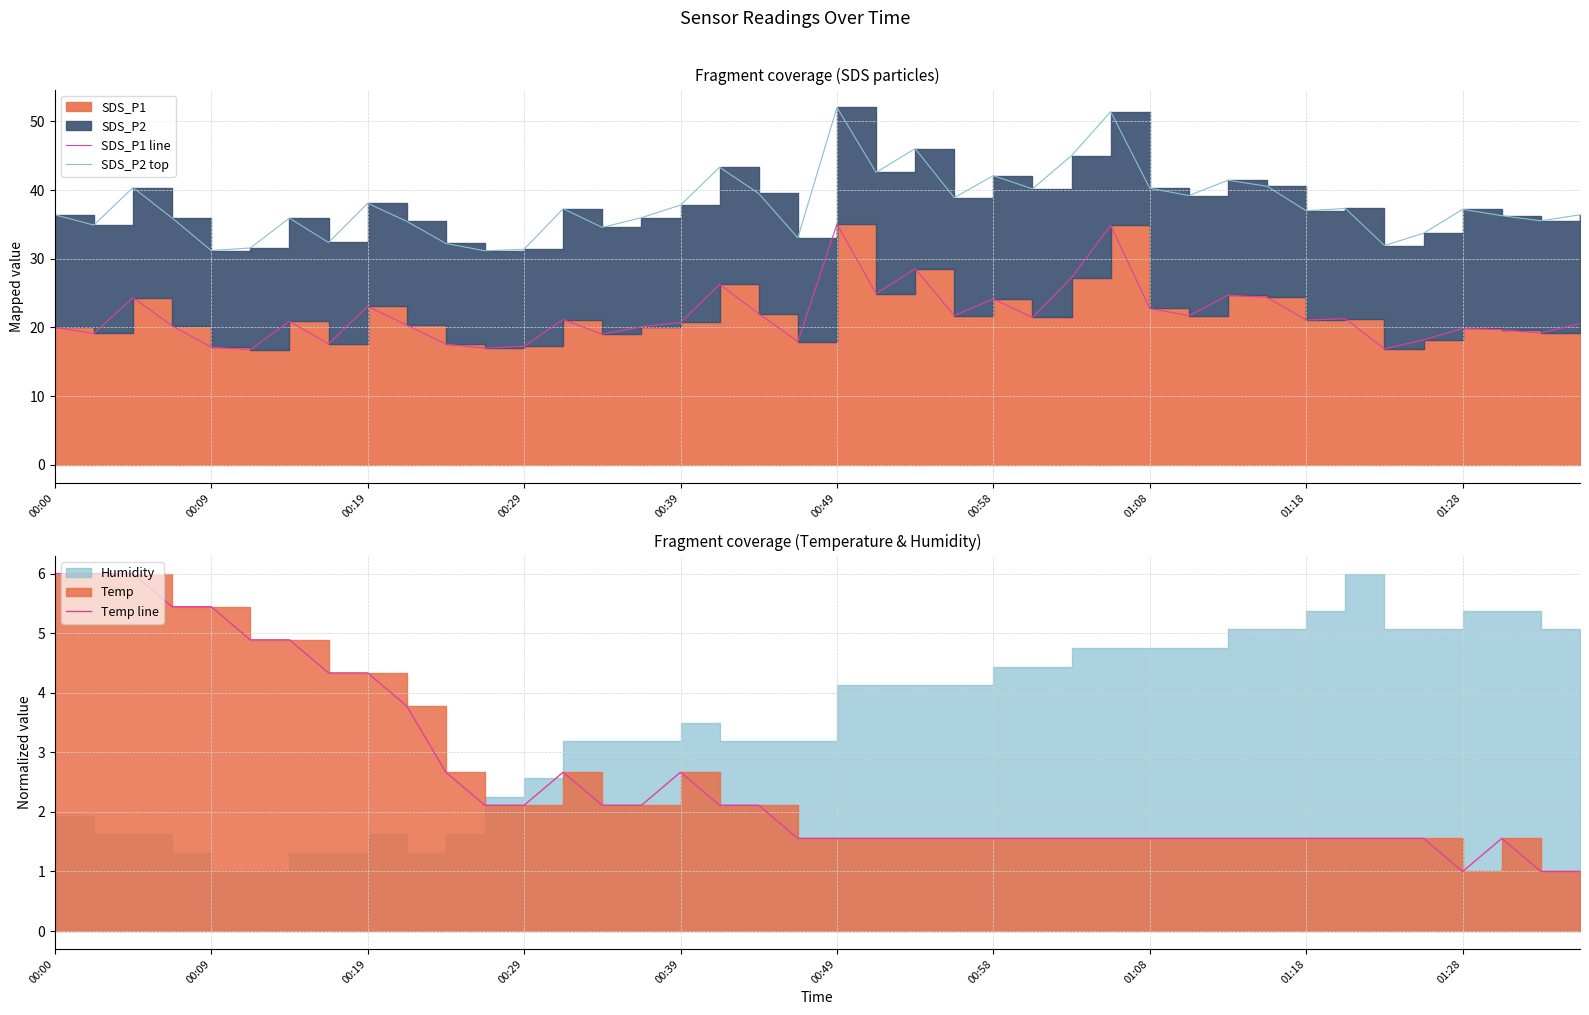

Is the value of Temp line at 16 greater than the value of SDS_P1 line at 19?

No